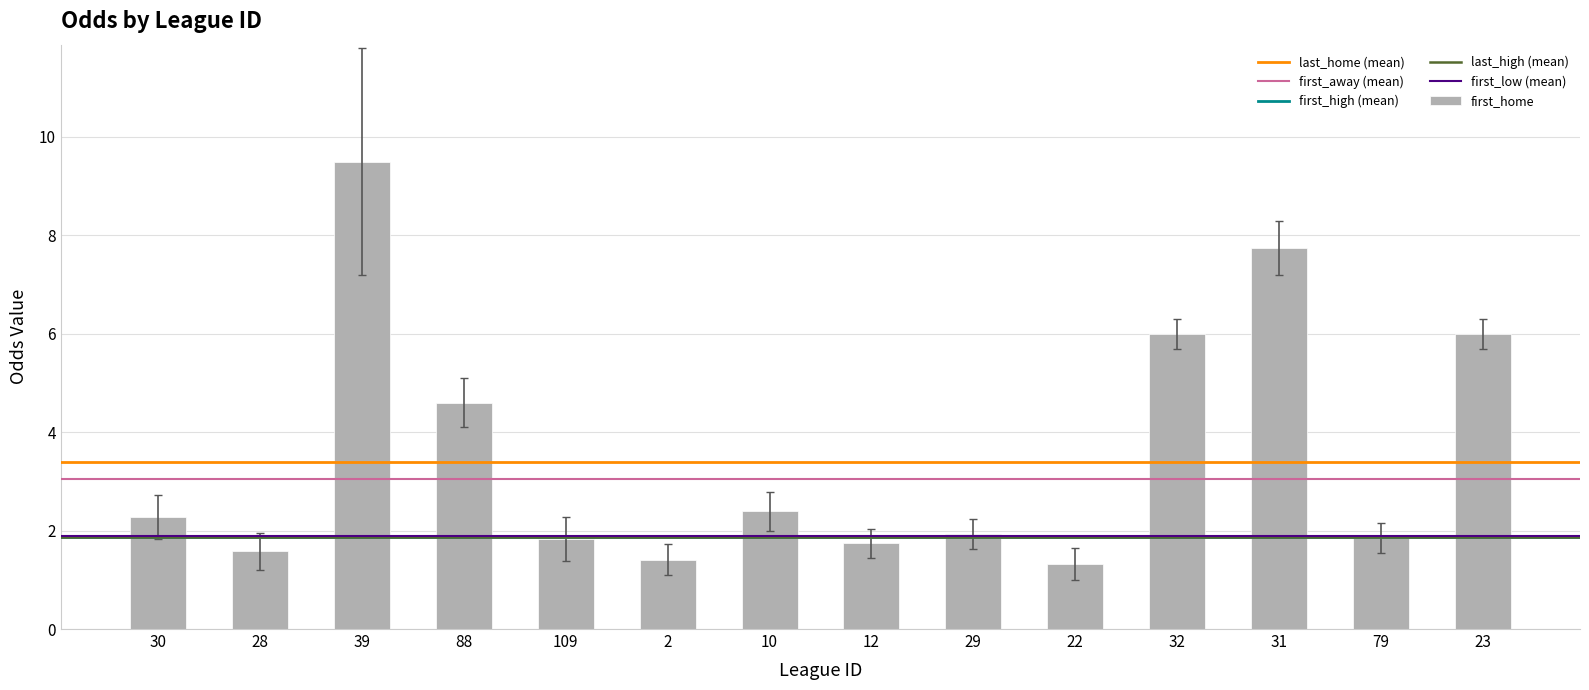

Count the number of categories in the chart.

14